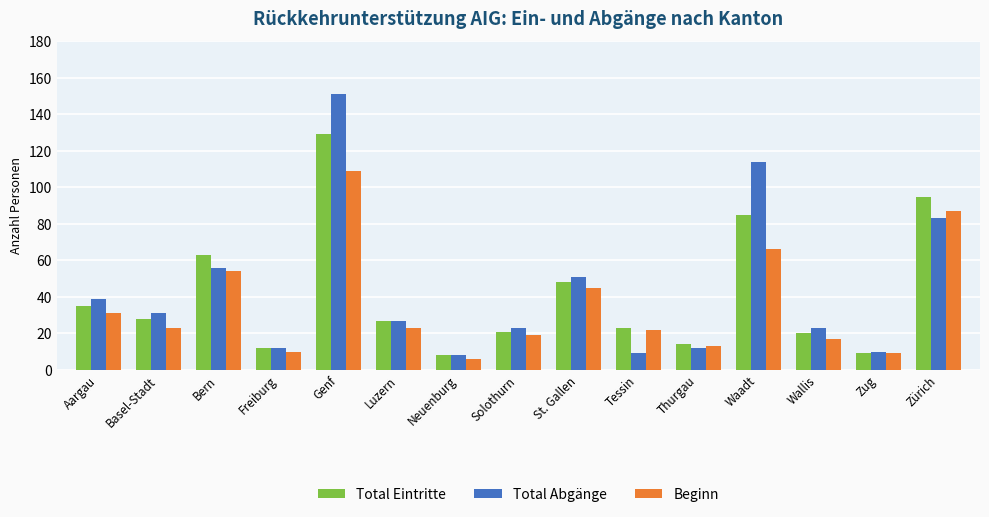

True or false: Total Eintritte has a value of 48 at Aargau.

False